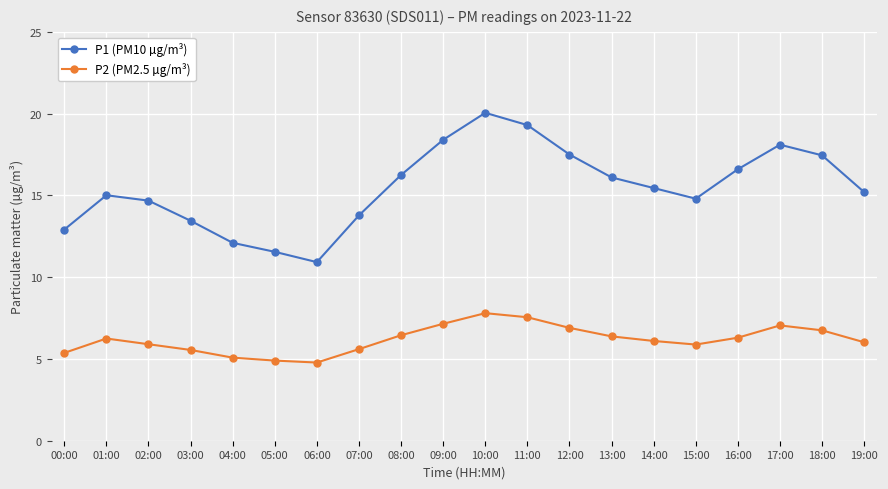

True or false: P1 (PM10 µg/m³) and P2 (PM2.5 µg/m³) cross at least once.

False